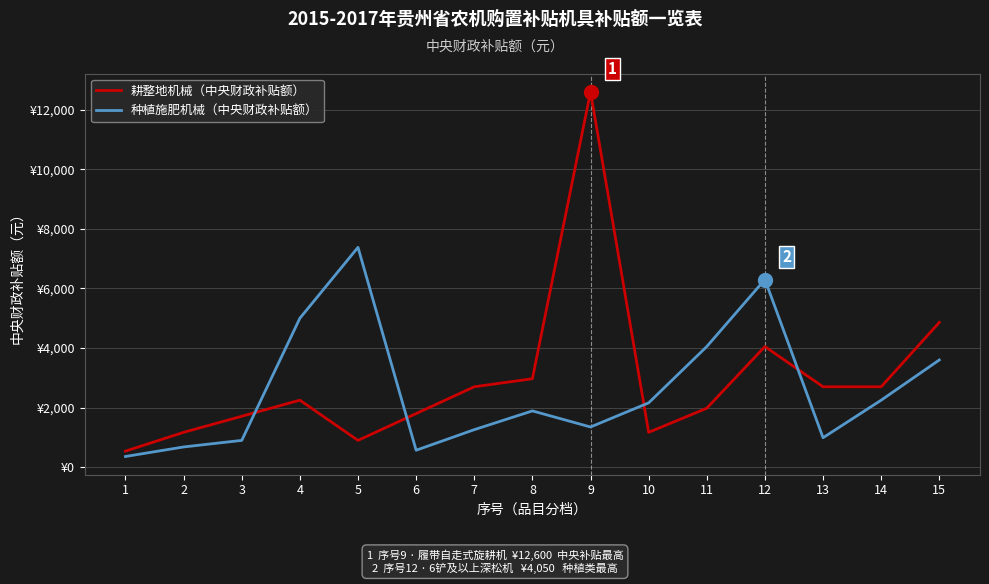

At how many categories does at least one series exceed 11949?

1